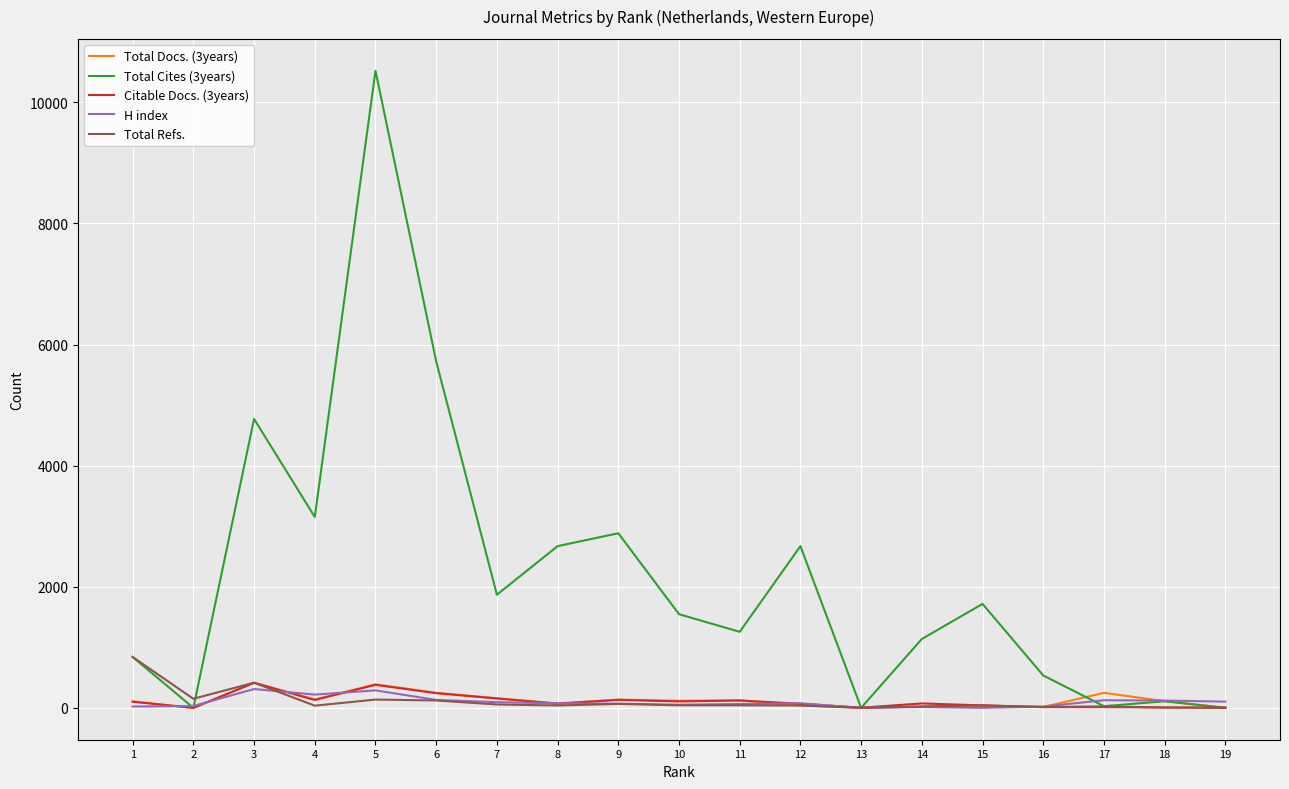

What is the greatest value displayed?

10523